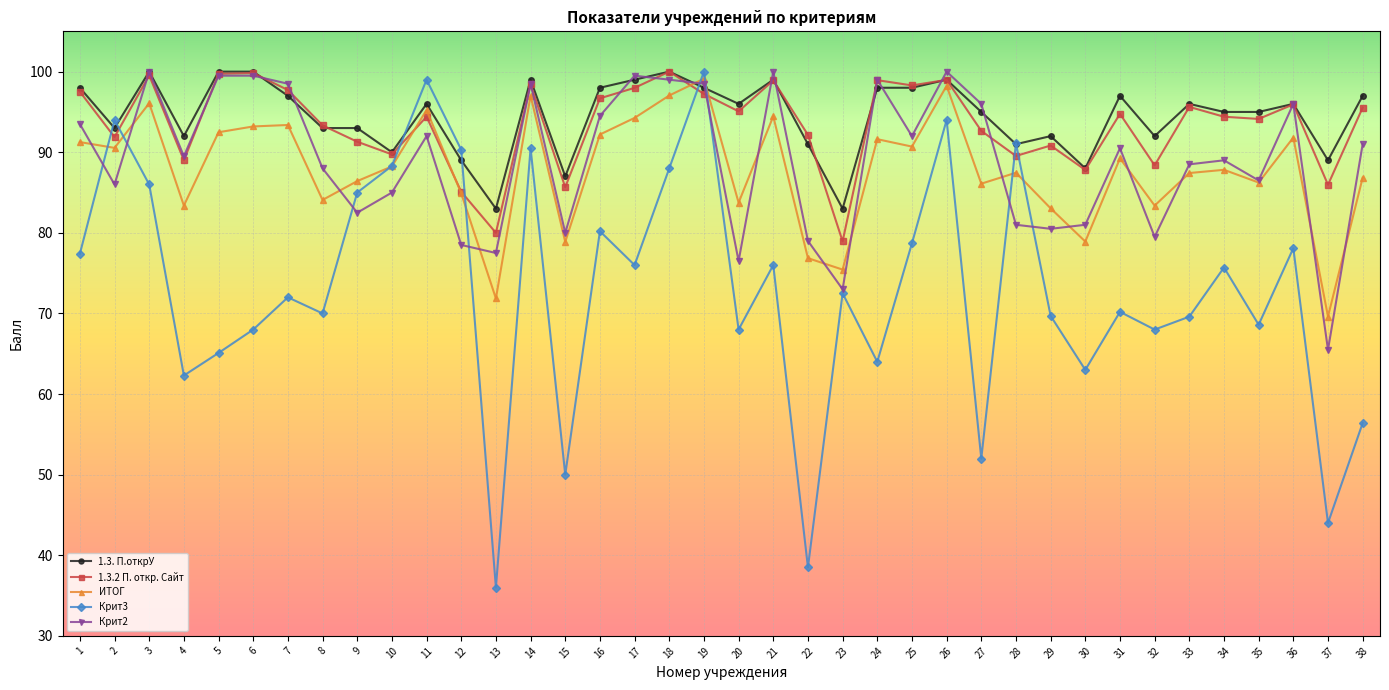

Count the number of categories in the chart.

38